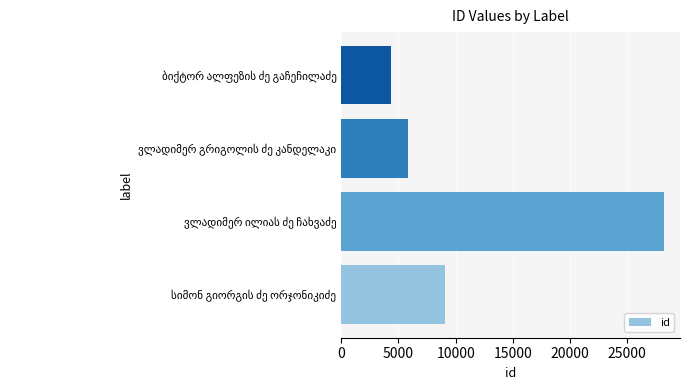

Reading bottom to top, list all the values displayed in this chart.

9058	28199	5819	4316